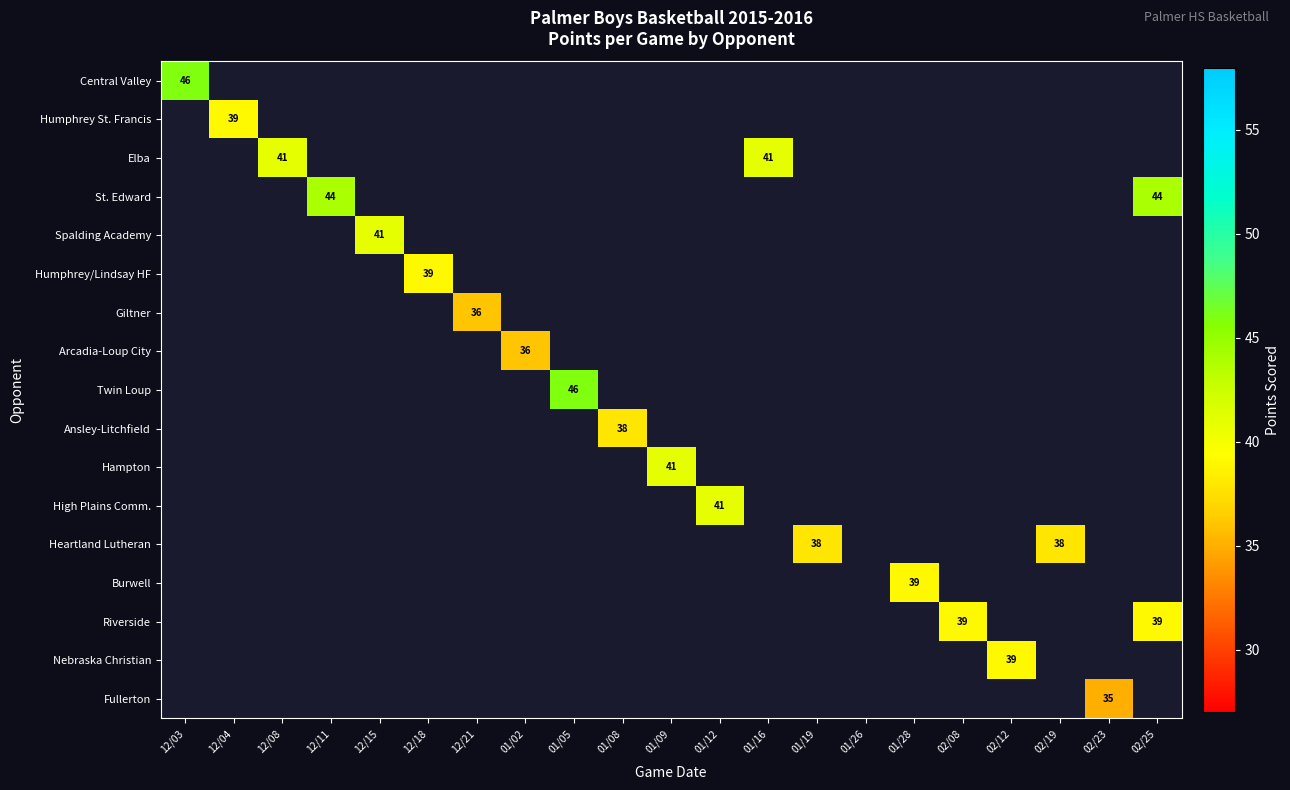

The Humphrey/Lindsay HF series shows 39 at 12/18. True or false?

True